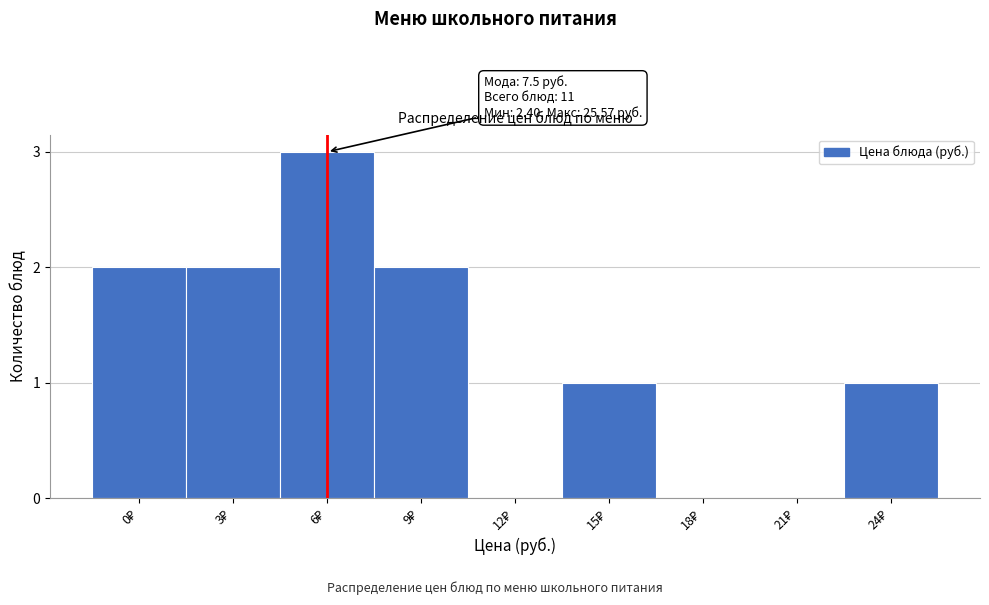

What is the sum of all values?

11